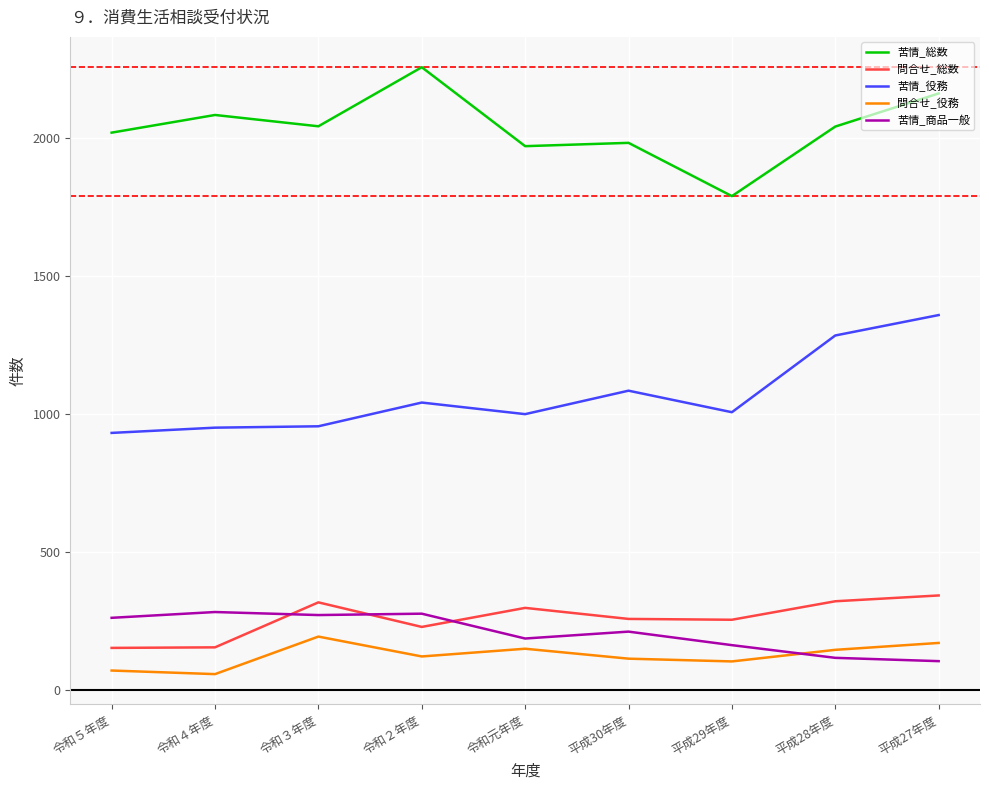

What is the minimum value for 苦情_総数?

1791